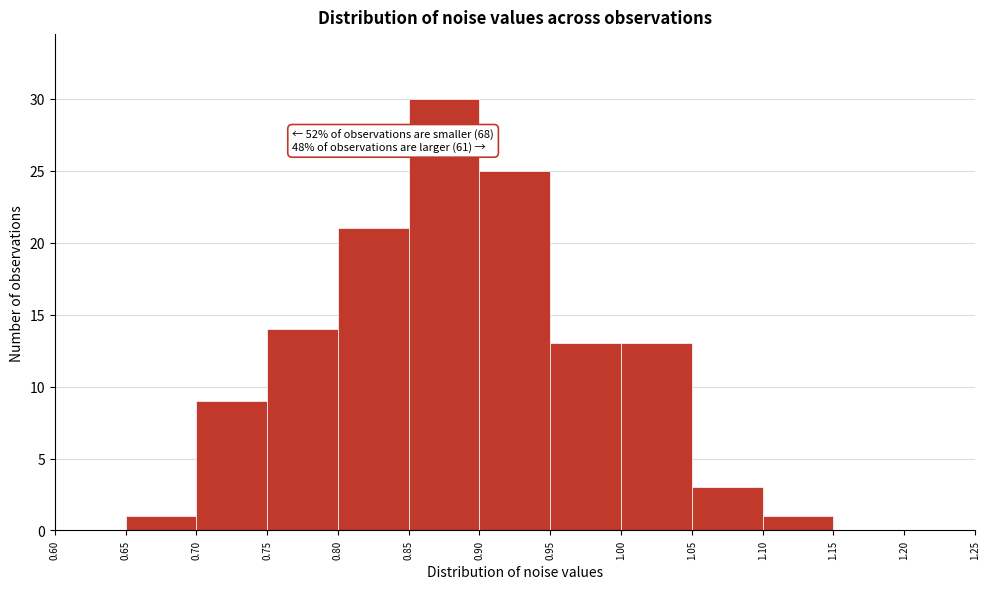

Which range on the x-axis has the tallest bar?

0.85 to 0.90